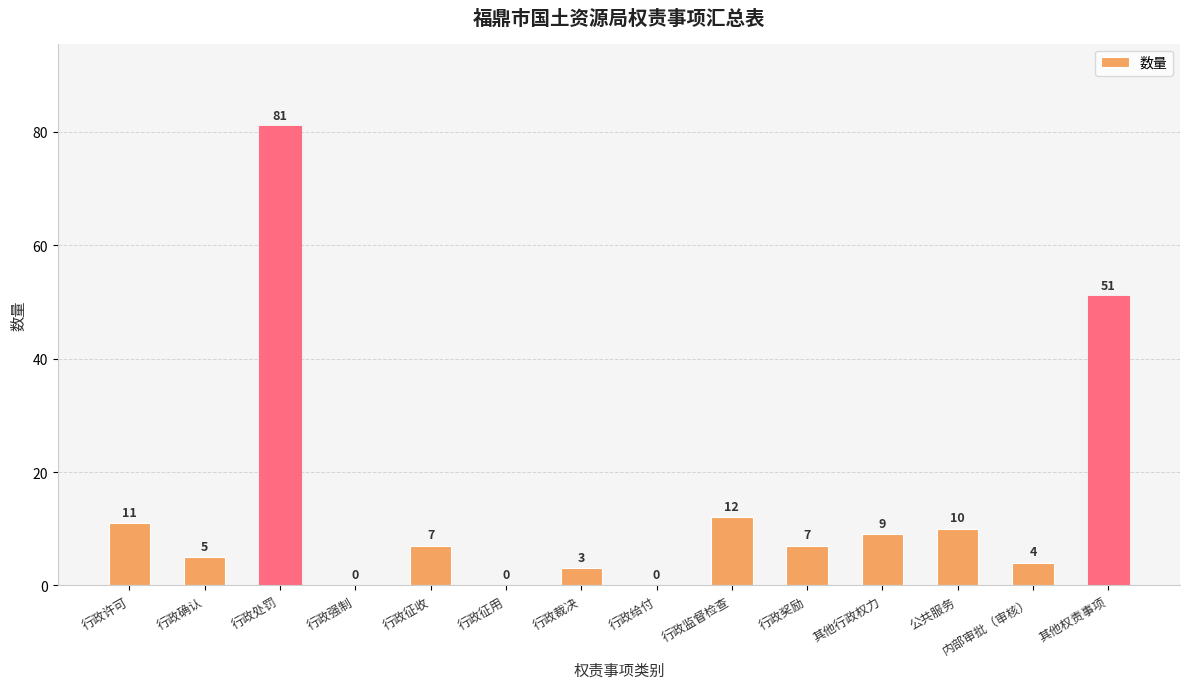

At which label is the value closest to 40?

其他权责事项